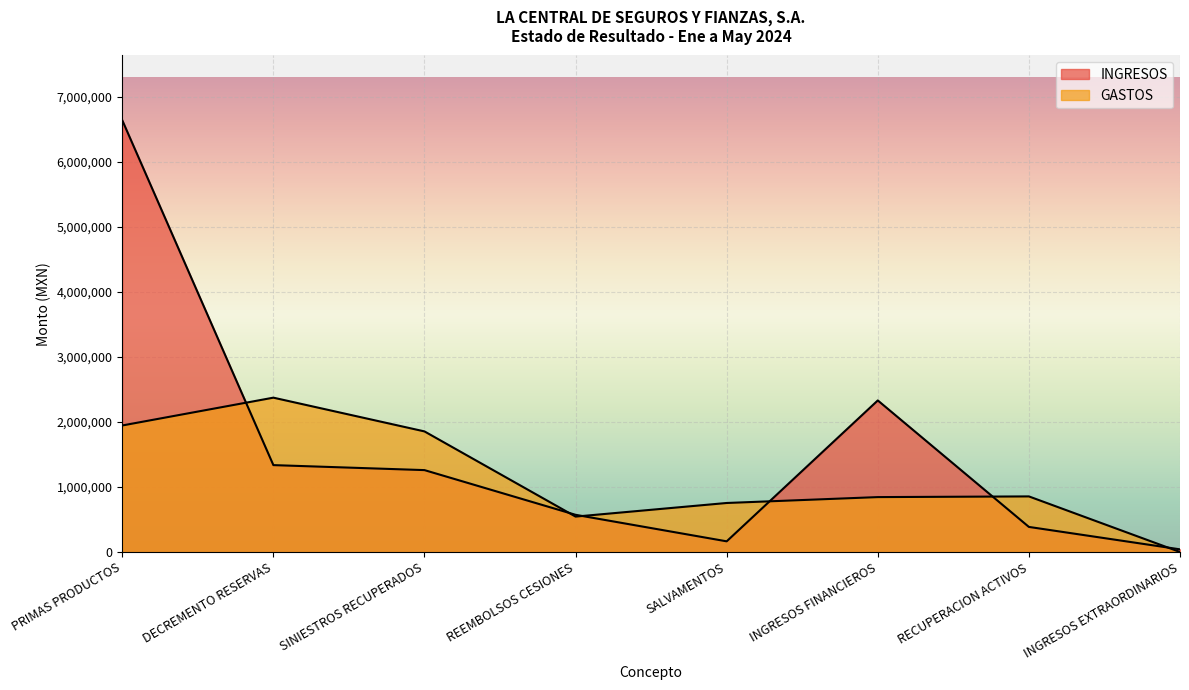

What is the label of the 5th point from the right?

REEMBOLSOS CESIONES